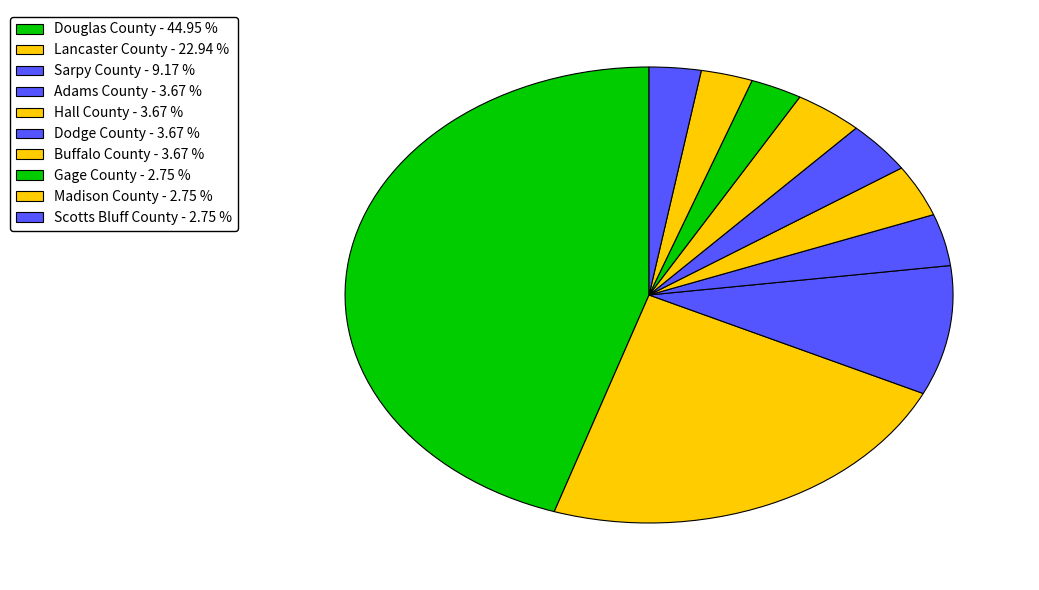

Count the number of slices in the pie.

10